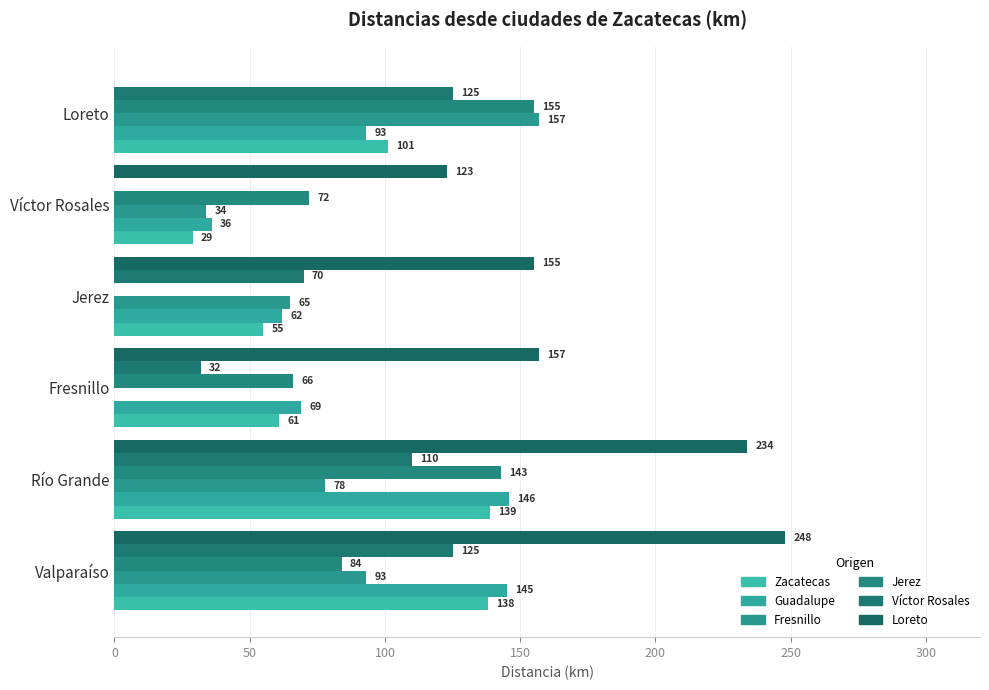

What is the average value of the Guadalupe series?

92